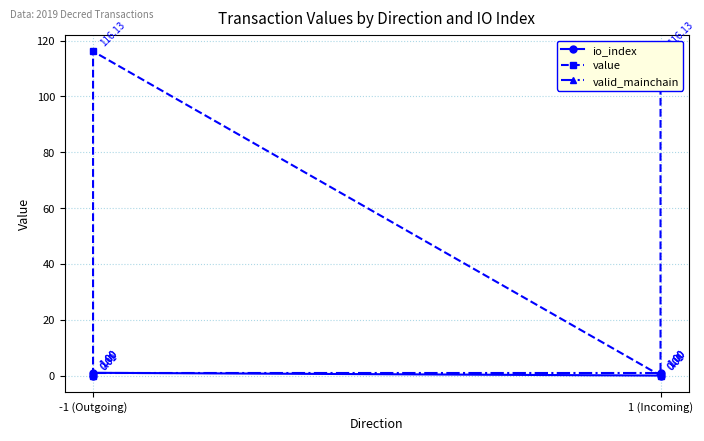

True or false: value and io_index cross at least once.

False